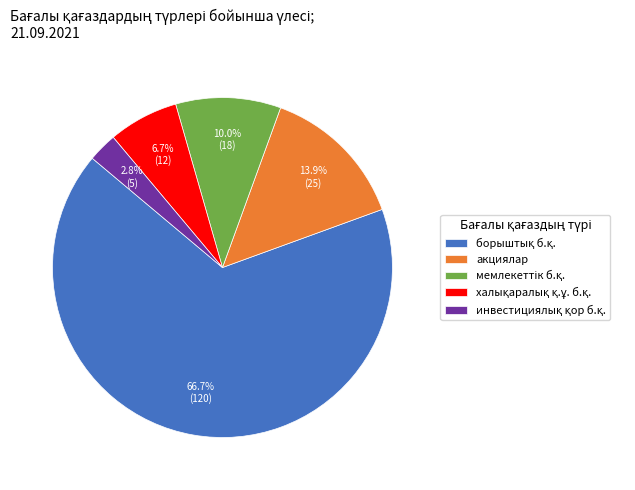

Is there any slice that represents more than half of the pie?

Yes